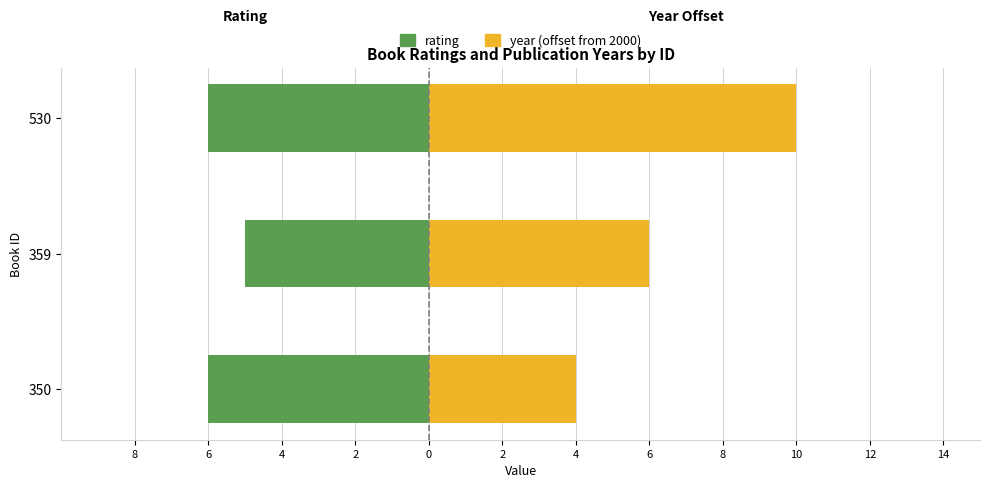

List the series in order of their overall mean, lowest first.

rating, year (offset from 2000)